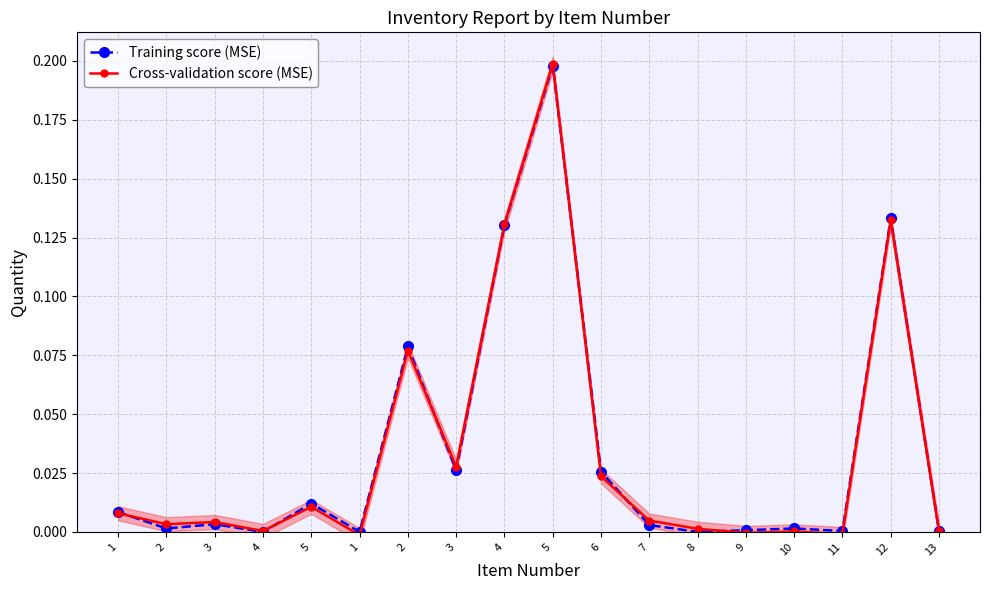

True or false: Cross-validation score (MSE) and Training score (MSE) cross at least once.

True